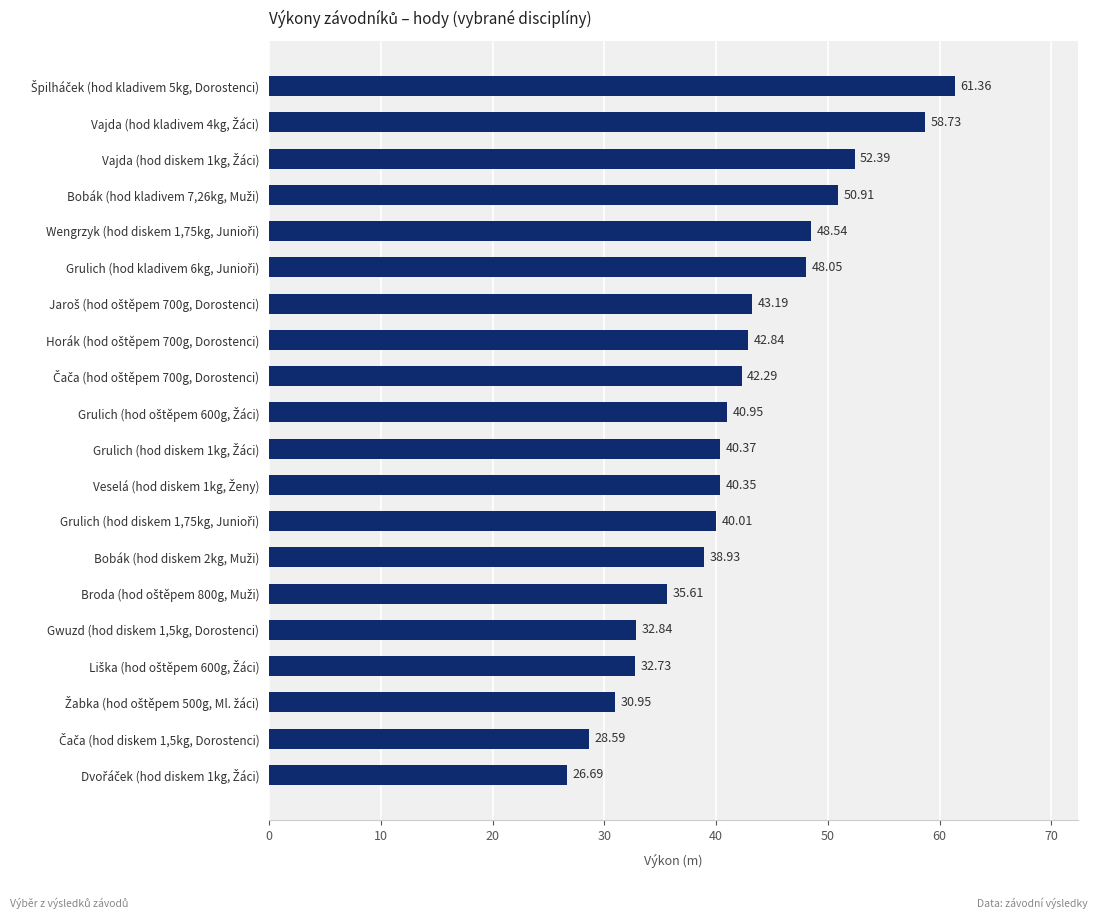

What is the sum of all values?

836.3